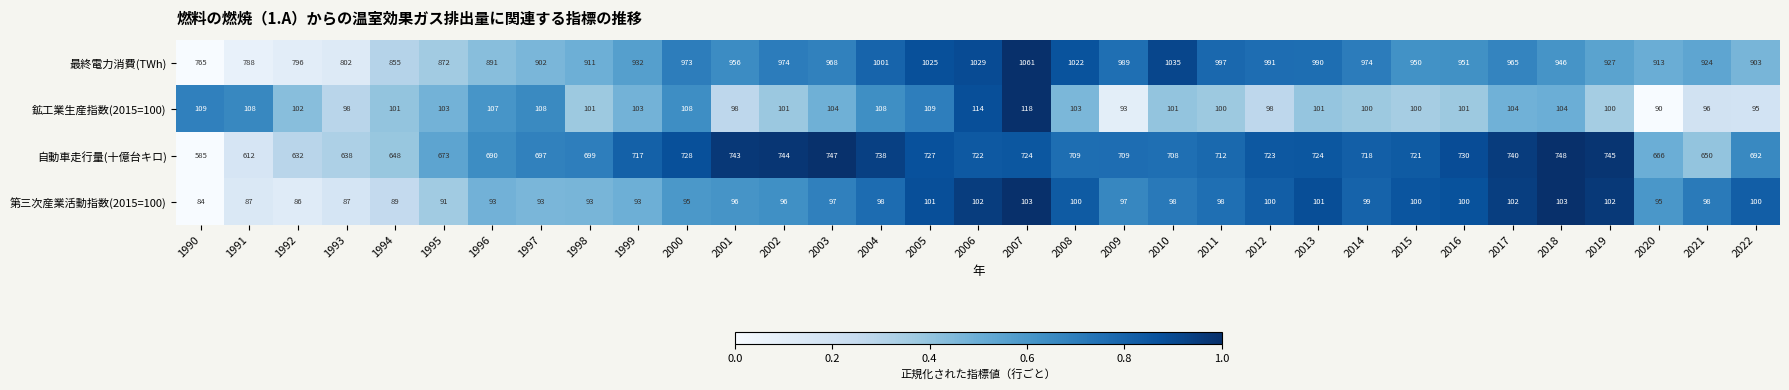

What is the spread (max minus min) of values at 2002?

878